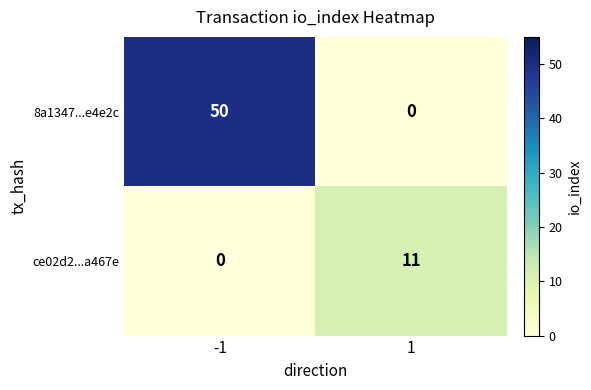

Which series changed the most between -1 and 1?

8a1347...e4e2c